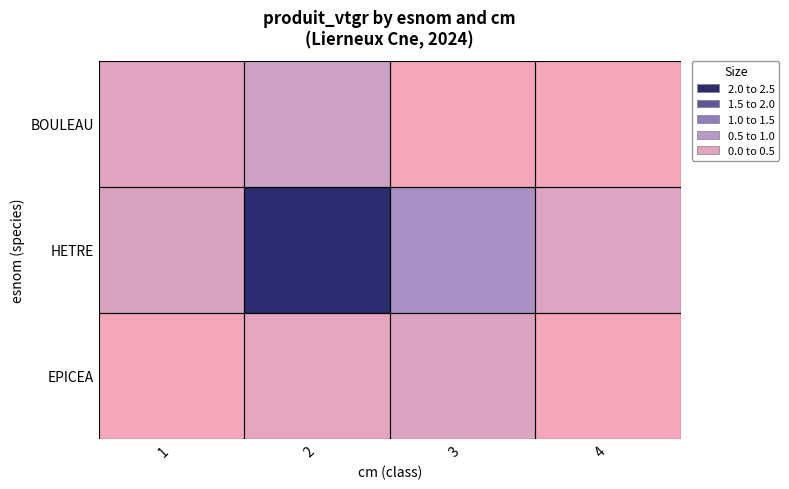

Between 1 and 4, which series saw the biggest shift?

BOULEAU